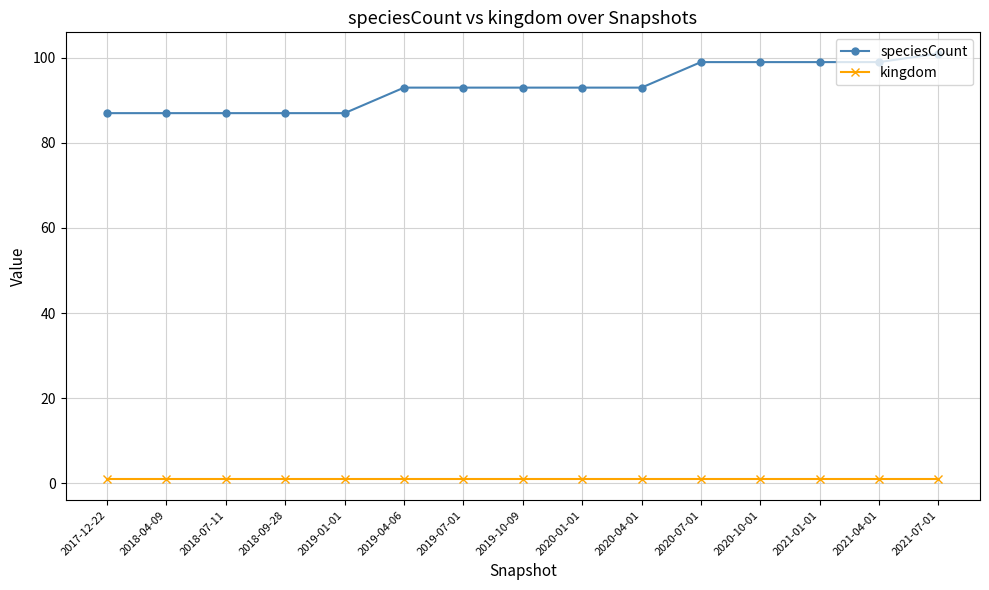

List the series in order of their overall mean, highest first.

speciesCount, kingdom